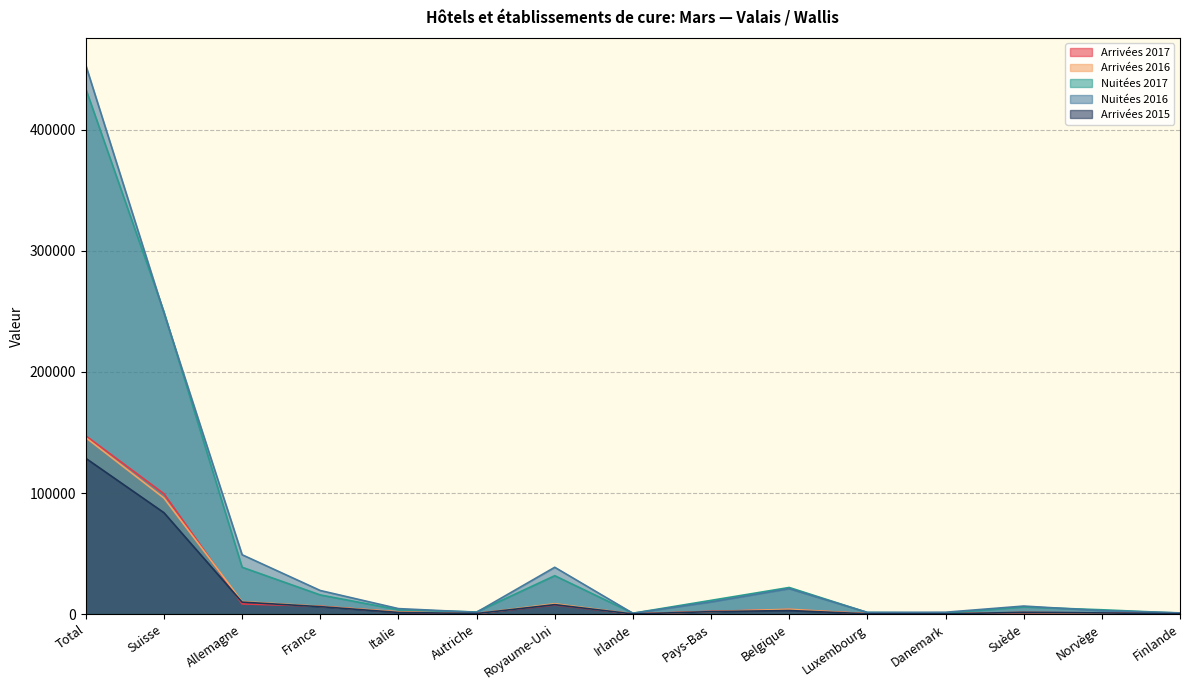

What is the greatest value displayed?

453181